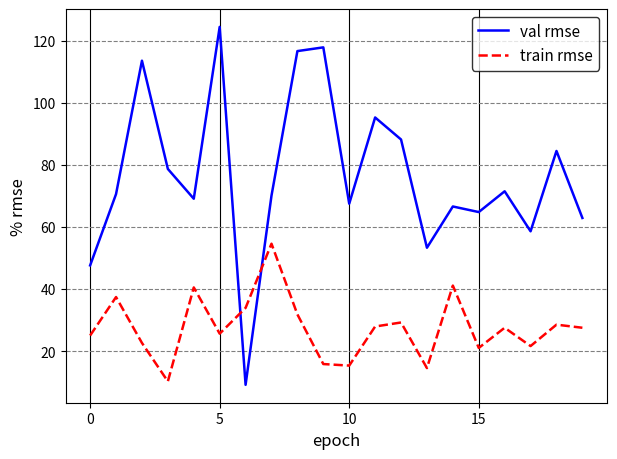

What are all the series names shown in the legend?

val rmse, train rmse